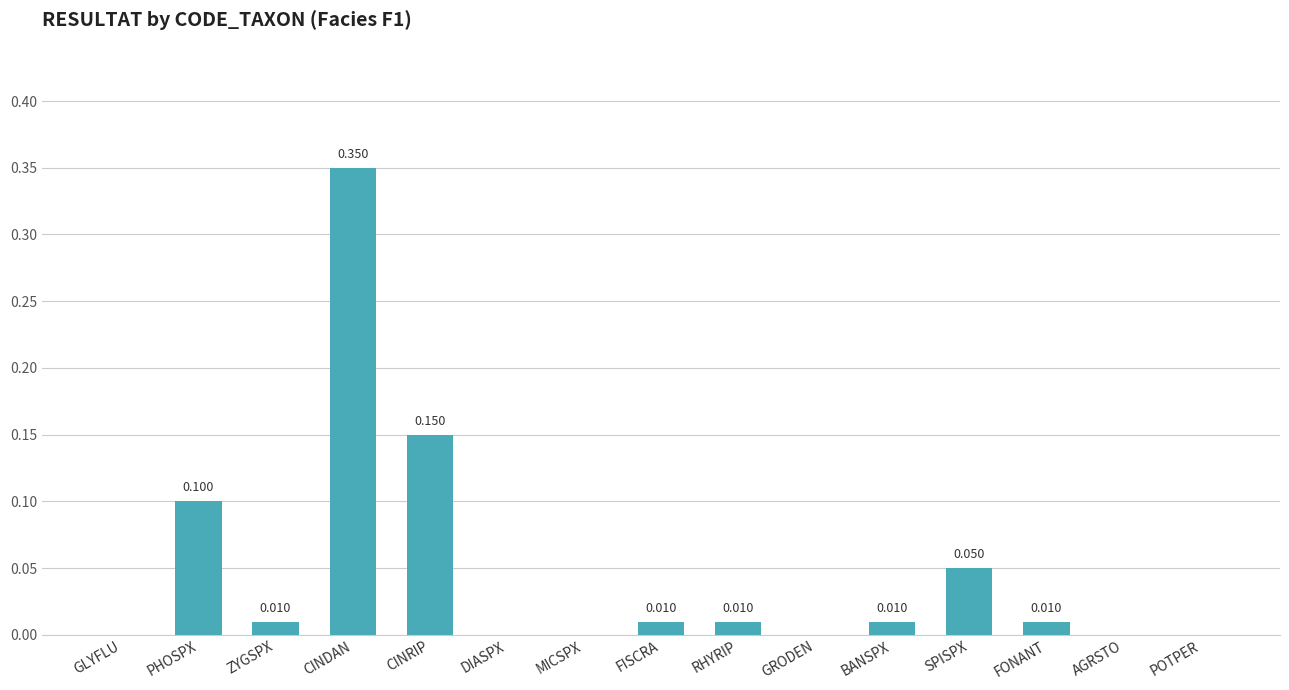

Is it true that the value at AGRSTO is 0.0?

True